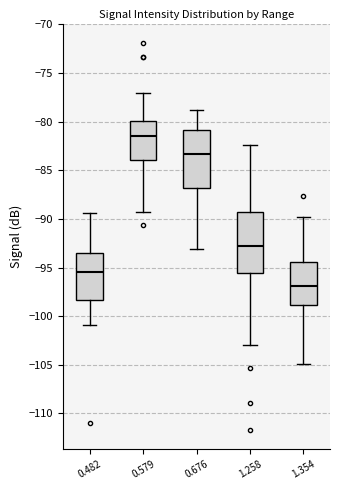

Which box's median line is the lowest?

1.354